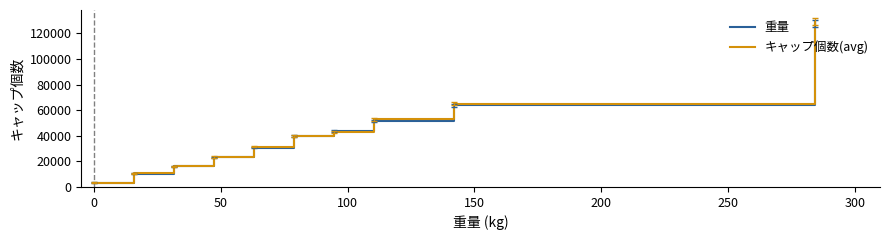

What is the average value of the キャップ個数(avg) series?

41498.4